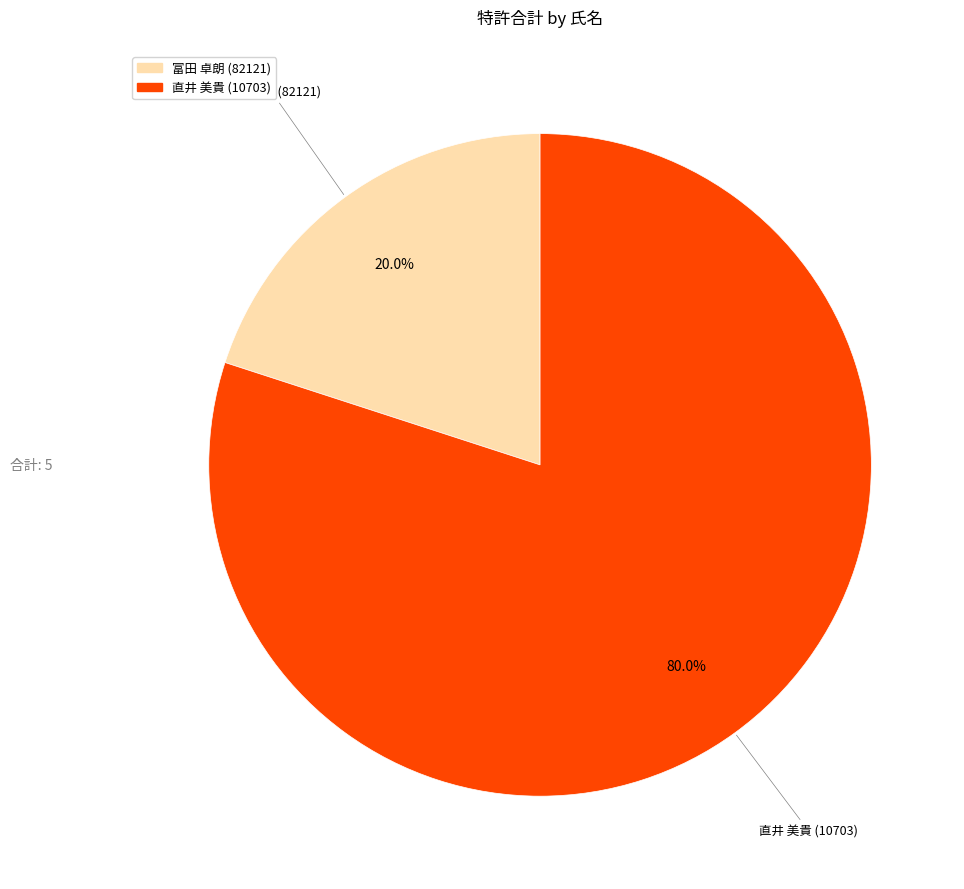

Is there a majority slice in this chart?

Yes